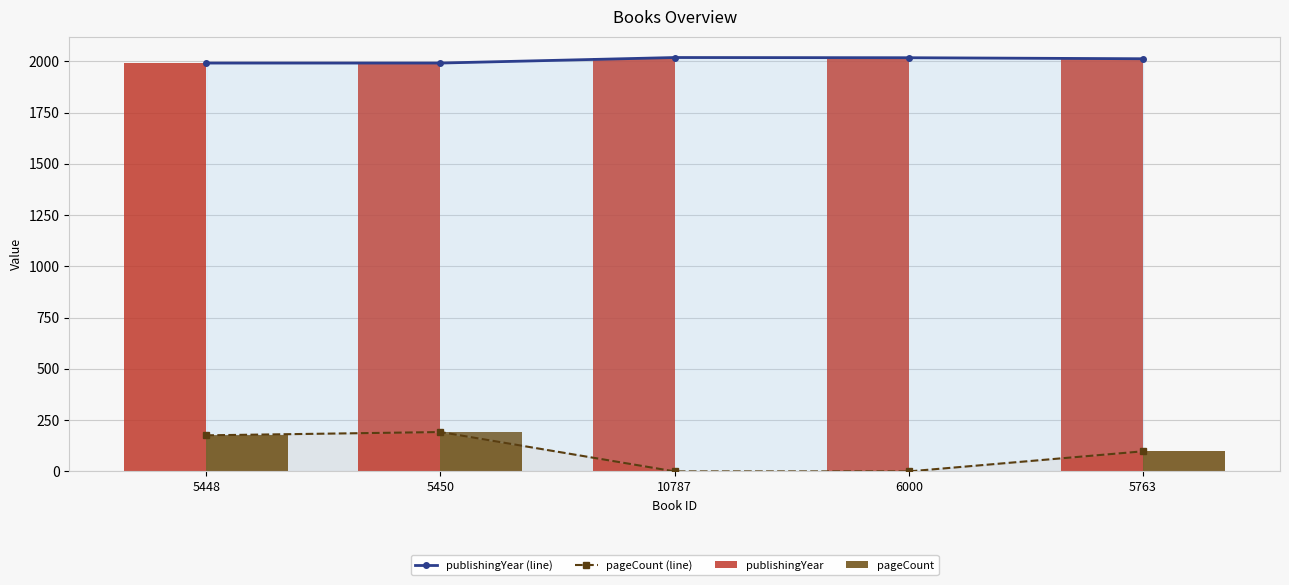

Is it true that pageCount (line) equals 176 at 5448?

True